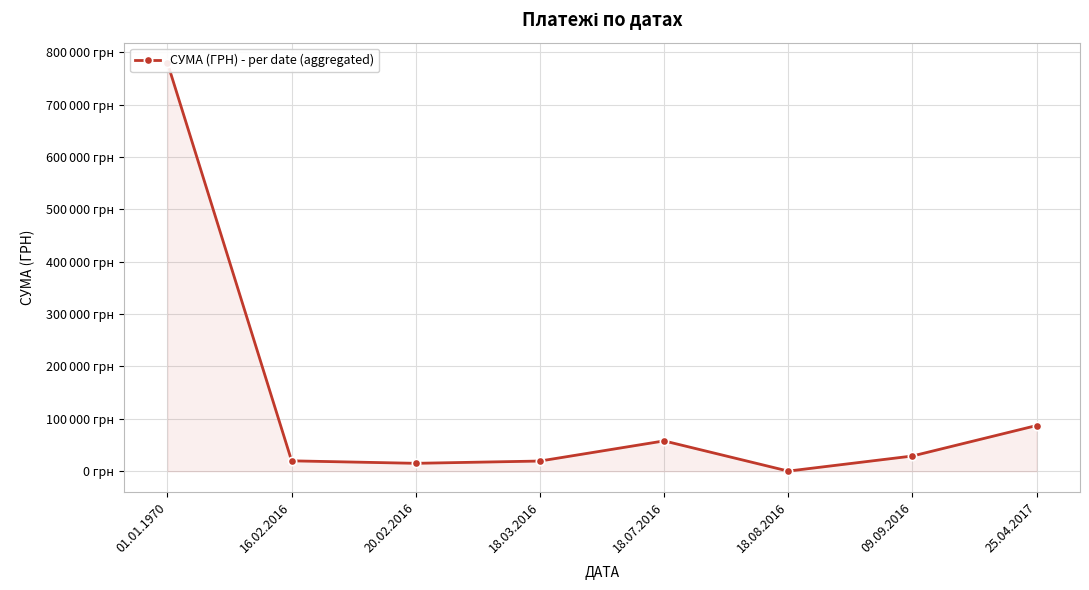

At which category does the data reach its first local valley?

20.02.2016